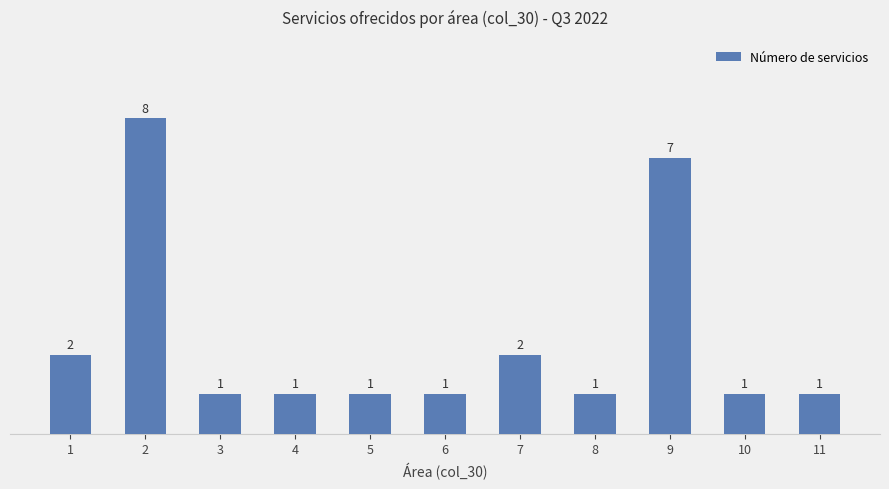

What value does the data have at 3?

1